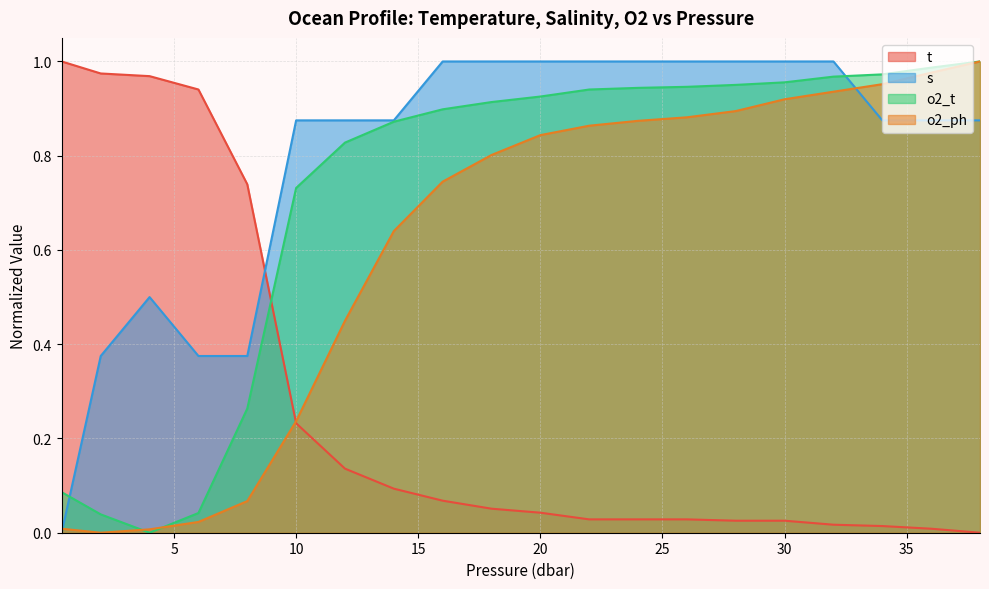

In o2_ph, how many points are lower than both neighbors (excluding endpoints)?

1